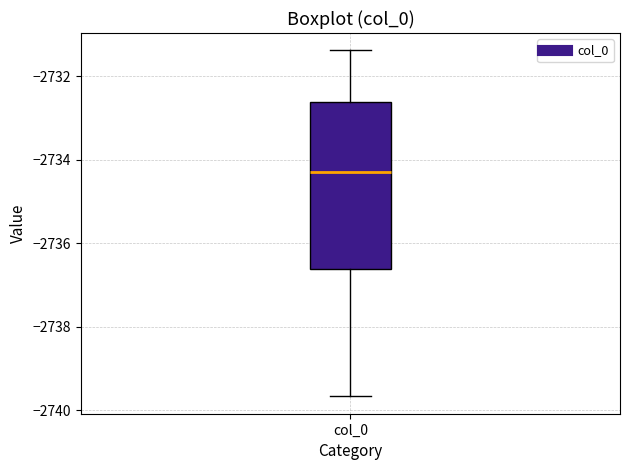

Read this box plot against the y-axis: the position of the median line, the range covered by the box, and the ends of both whiskers. The values are not printed on the chart, so give them approximately, as read against the axis.

median -2734.2, box -2736.6 to -2732.6, whiskers -2739.6 to -2731.4